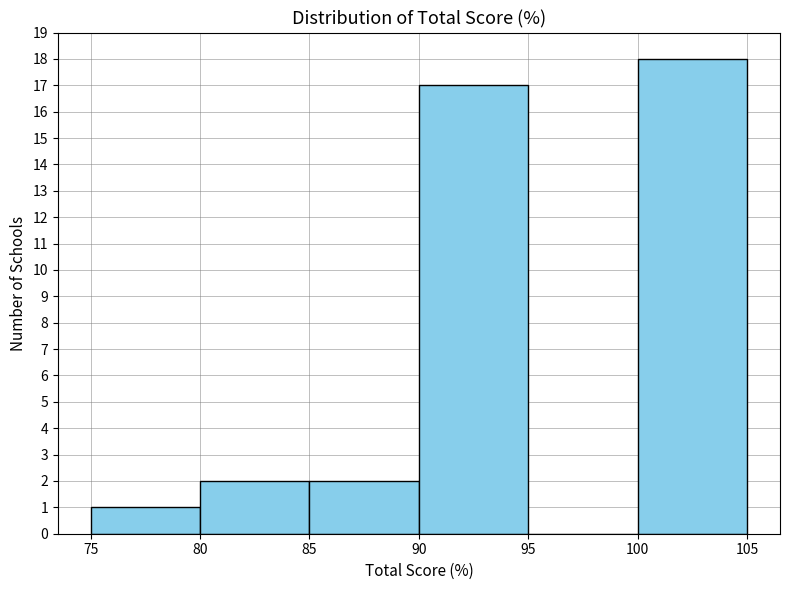

Reading left to right, transcribe this chart: for each bar, give the range it covers on the x-axis and its height. The values are not printed on the chart, so give them approximately, as read against the axis.

75 to 80: 1
80 to 85: 2
85 to 90: 2
90 to 95: 17
95 to 100: 0
100 to 105: 18